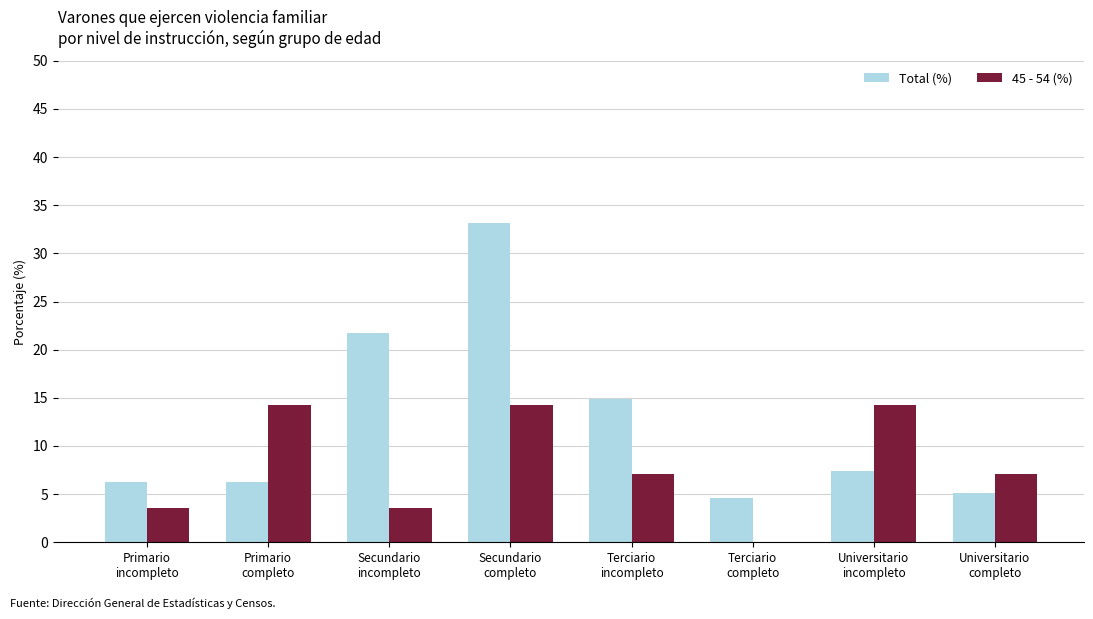

Which series has the largest total across all categories?

Total (%)